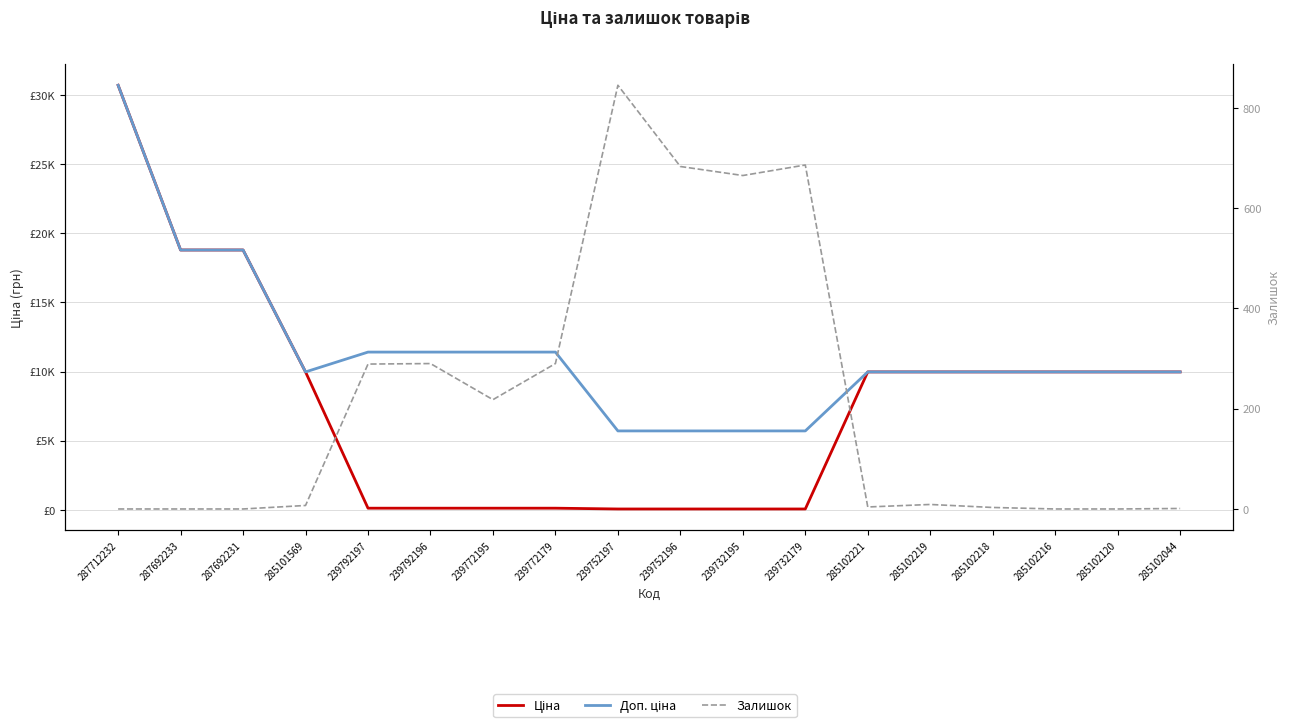

Which category has the highest value in the Залишок series?

239752197